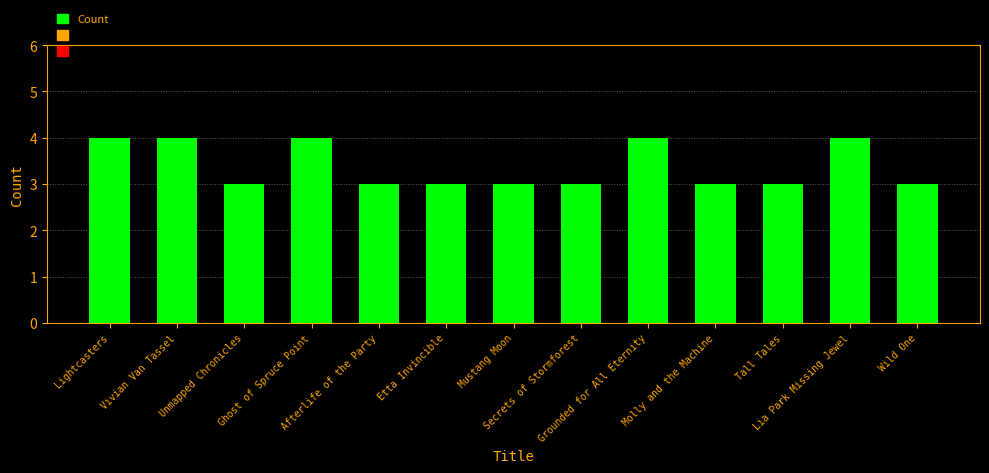

What is the smallest value displayed?

3